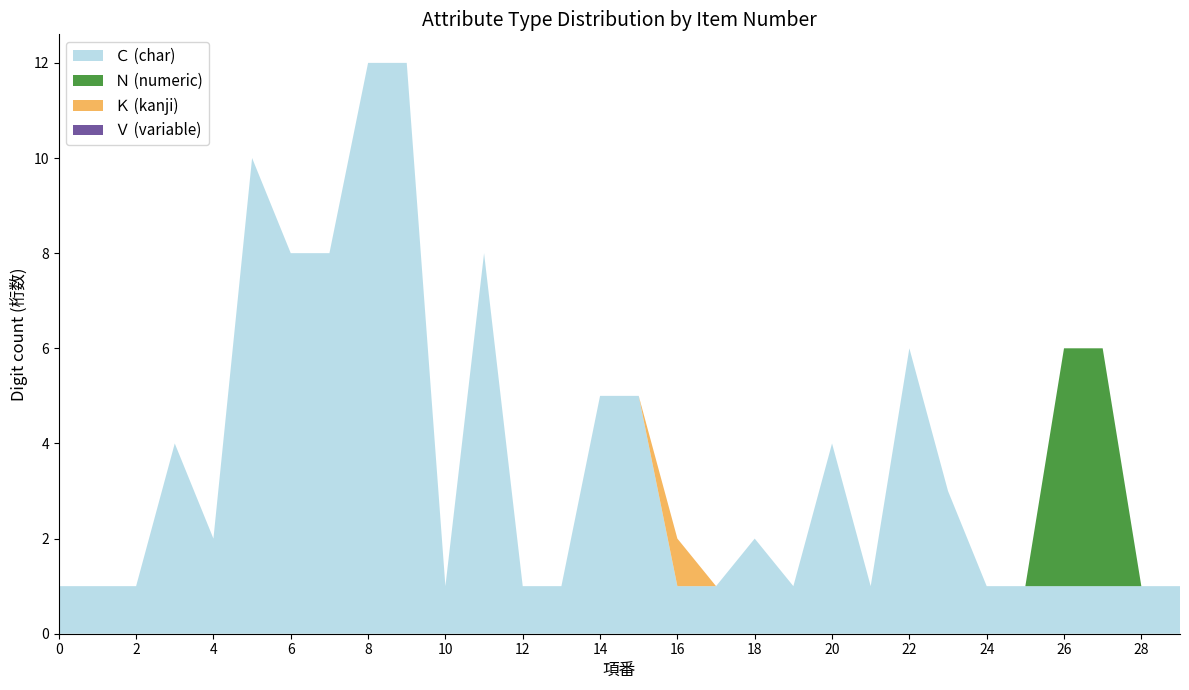

Reading left to right, what are all the values shown in this chart?

Ｃ (char): 1	1	1	4	2	10	8	8	12	12	1	8	1	1	5	5	1	1	2	1	4	1	6	3	1	1	1	1	1	1
Ｎ (numeric): 0	0	0	0	0	0	0	0	0	0	0	0	0	0	0	0	0	0	0	0	0	0	0	0	0	0	5	5	0	0
Ｋ (kanji): 0	0	0	0	0	0	0	0	0	0	0	0	0	0	0	0	1	0	0	0	0	0	0	0	0	0	0	0	0	0
Ｖ (variable): 0	0	0	0	0	0	0	0	0	0	0	0	0	0	0	0	0	0	0	0	0	0	0	0	0	0	0	0	0	0